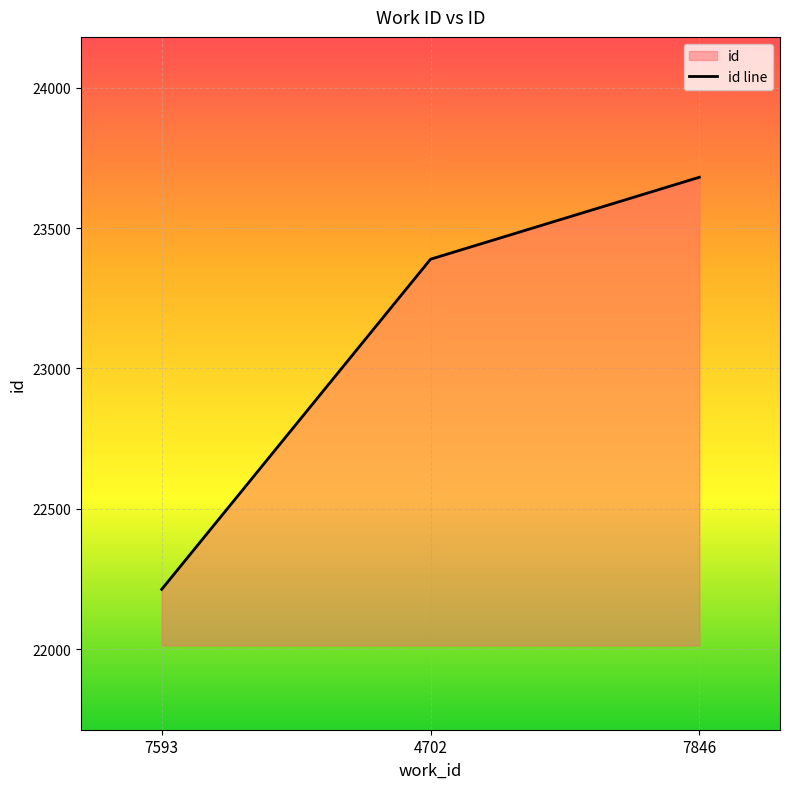

At which category does the chart reach its peak across all series?

7846